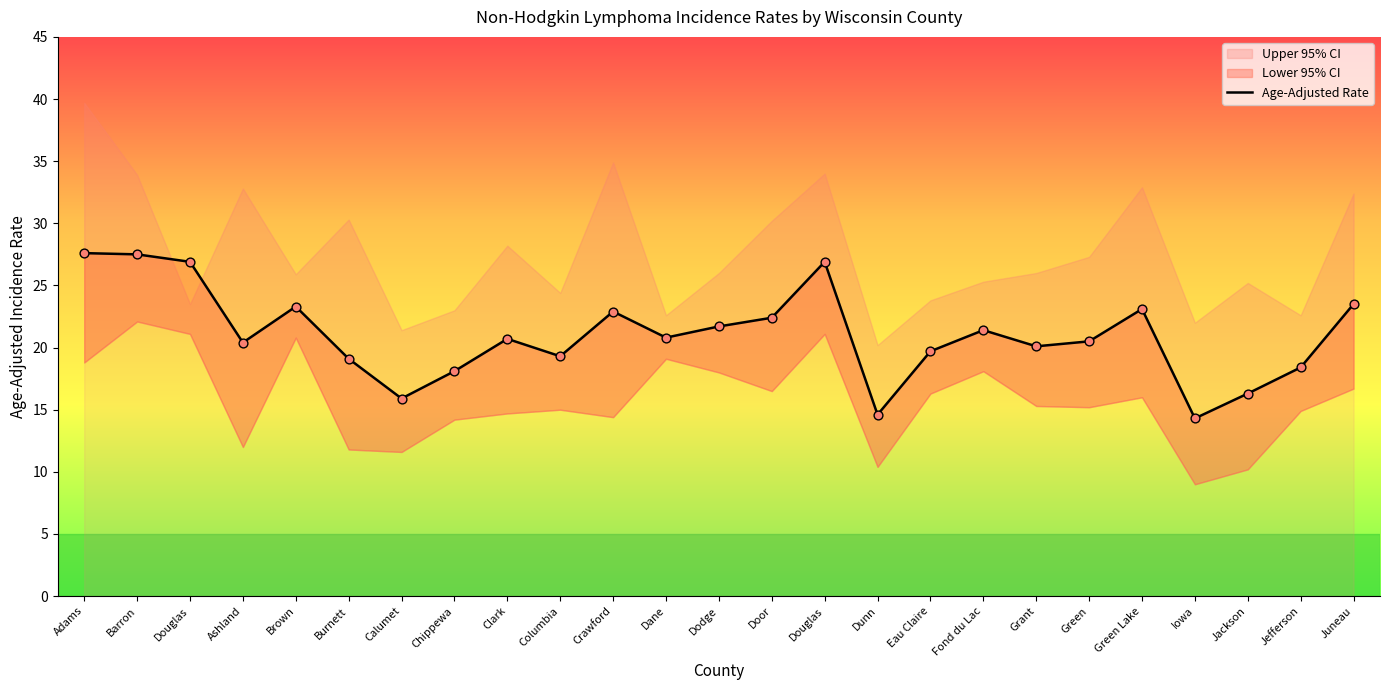

Which has a higher value, Dunn or Dodge?

Dodge